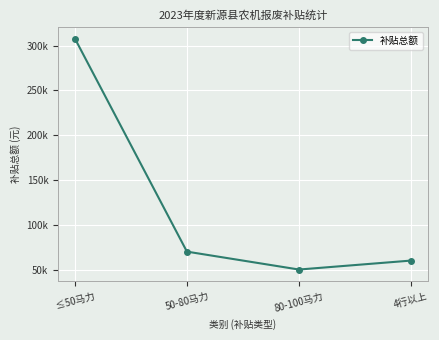

At which label does the data first exceed 70000?

≤50马力